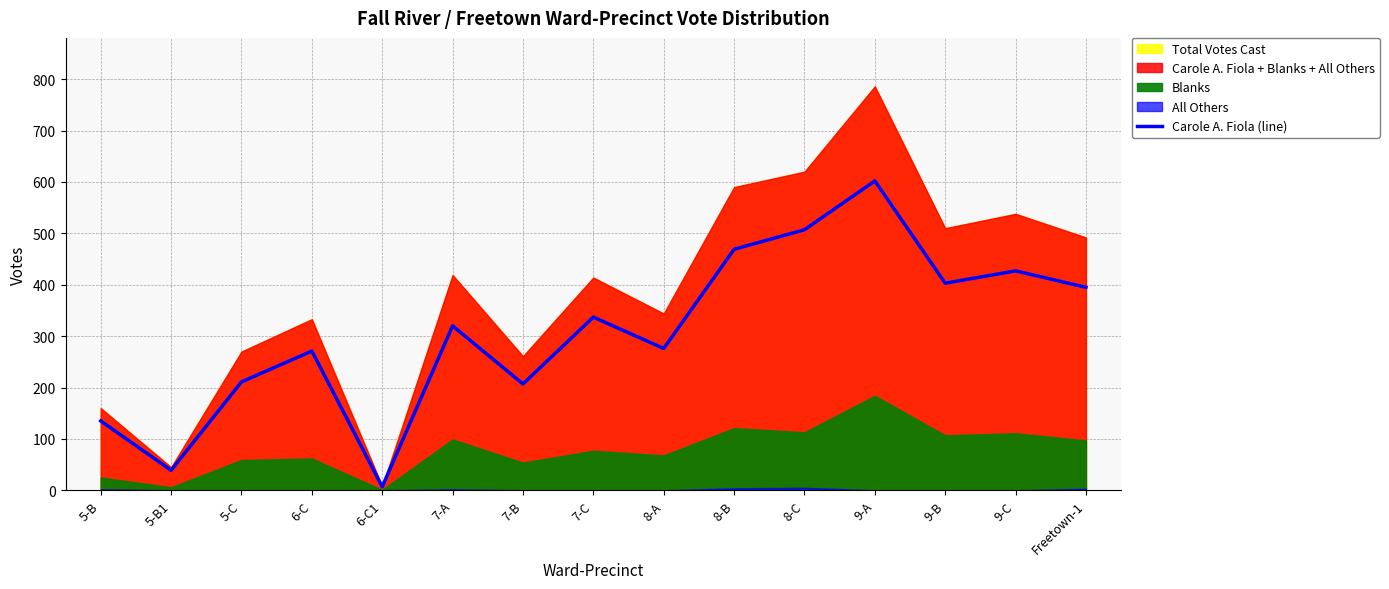

How many categories are shown in the chart?

15